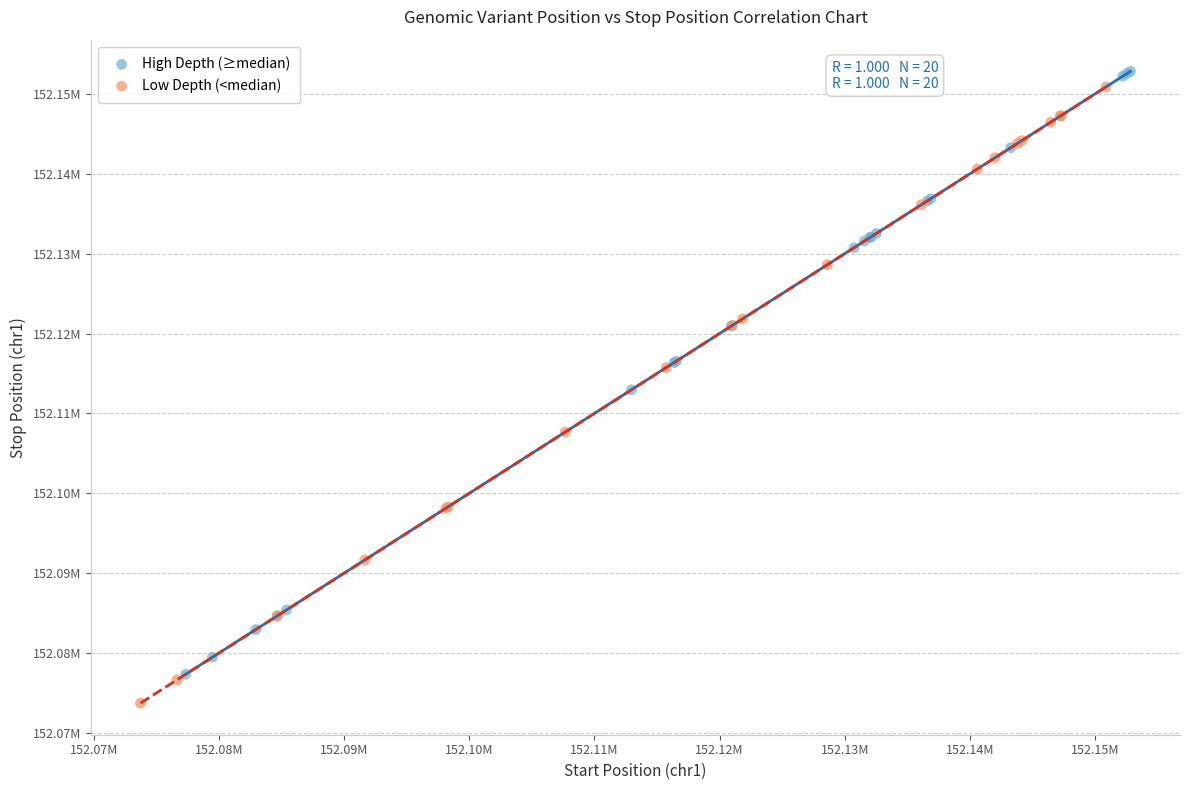

Which series reaches the minimum Y coordinate?

Low Depth (<median)